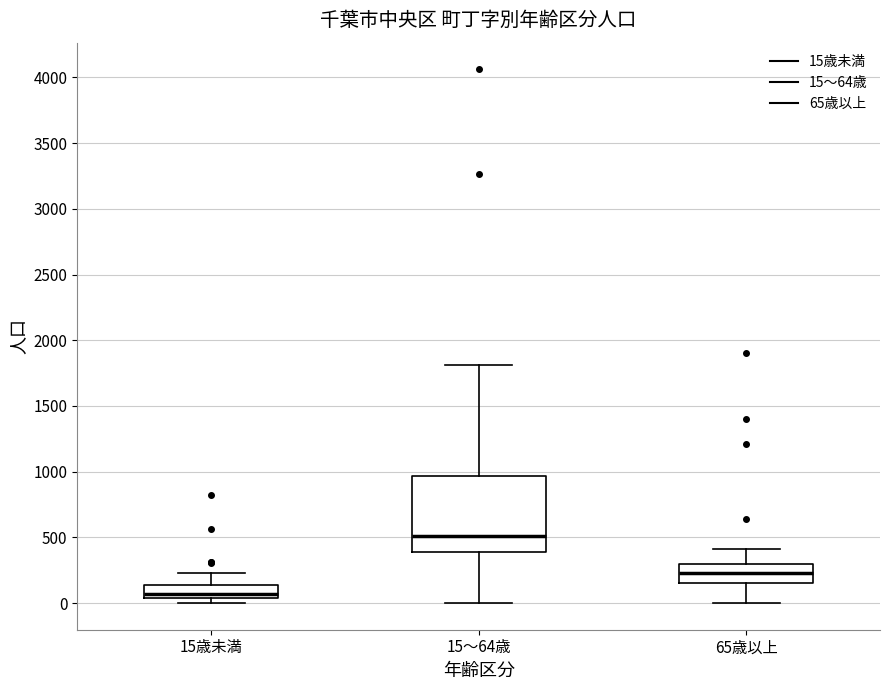

Reading left to right, read every box against the y-axis: the position of its median line, the range the box covers, and the ends of its whiskers. The values are not printed on the chart, so give them approximately, as read against the axis.

15歳未満: median 50 (just above the box's lower edge), box 50 to 150, whiskers 0 to 250
15～64歳: median 500, box 400 to 950, whiskers 0 to 1800
65歳以上: median 250, box 150 to 300, whiskers 0 to 400